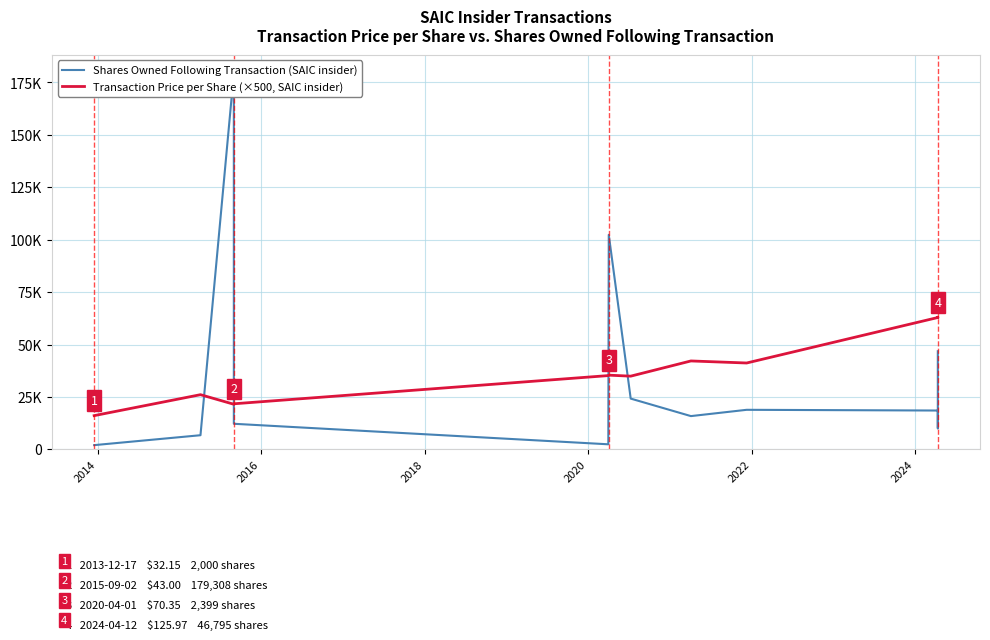

At which category does Shares Owned Following Transaction (SAIC insider) reach its first local peak?

2016